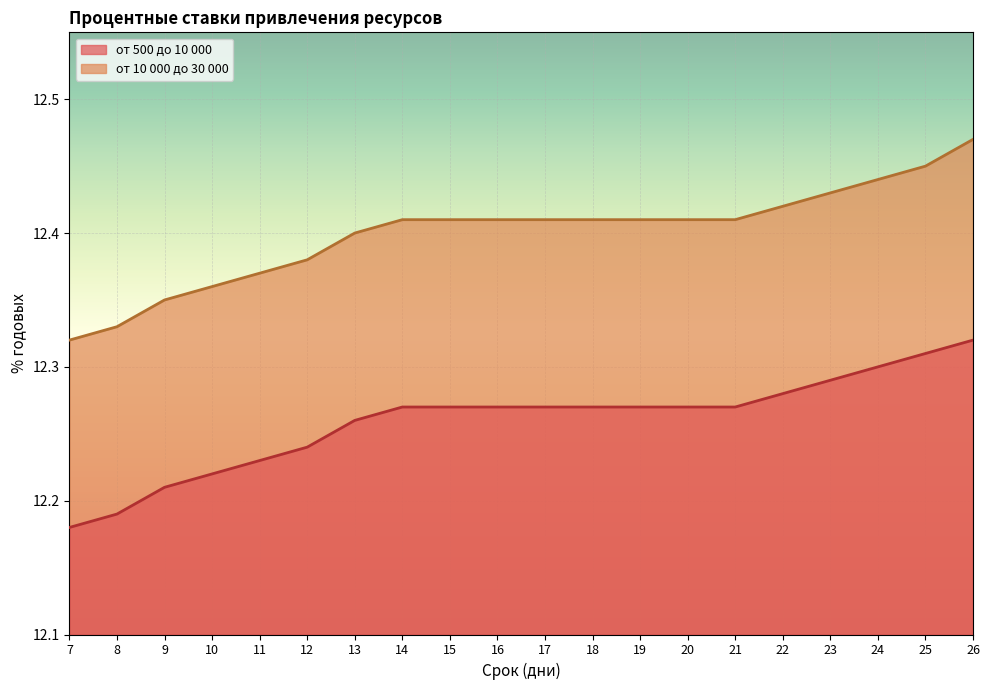

Is it true that от 10 000 до 30 000 equals 12.4 at 17?

True